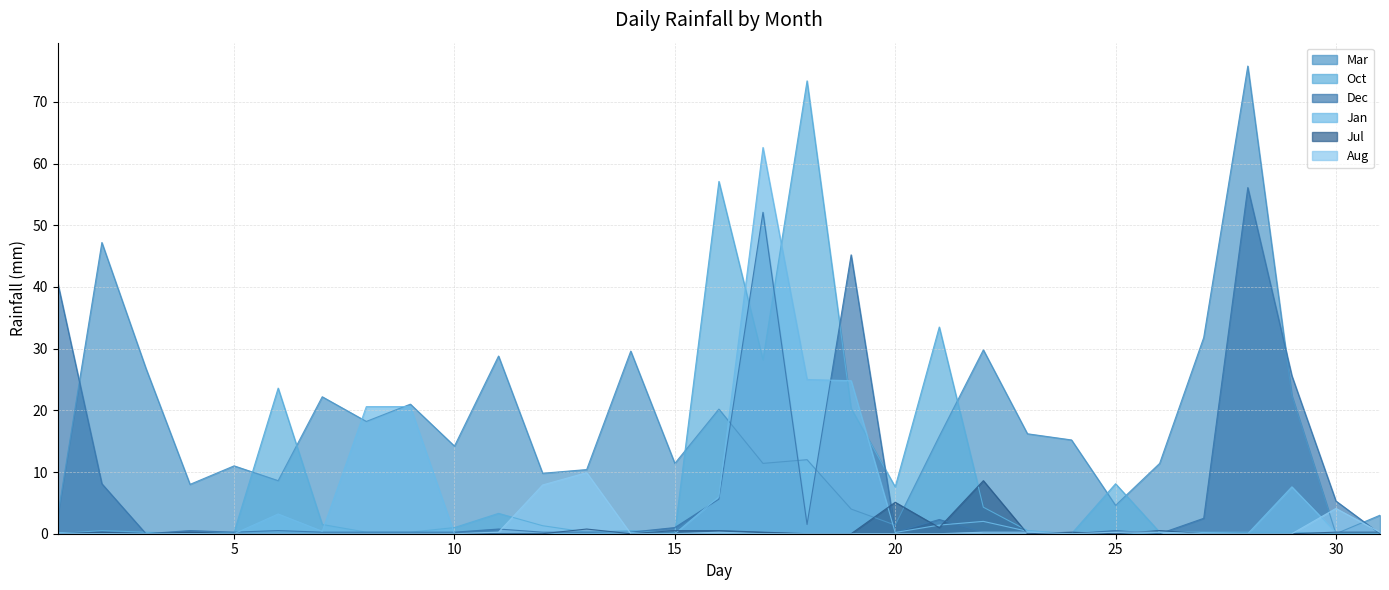

What is the difference between the maximum and second lowest values in the Aug series?

9.9